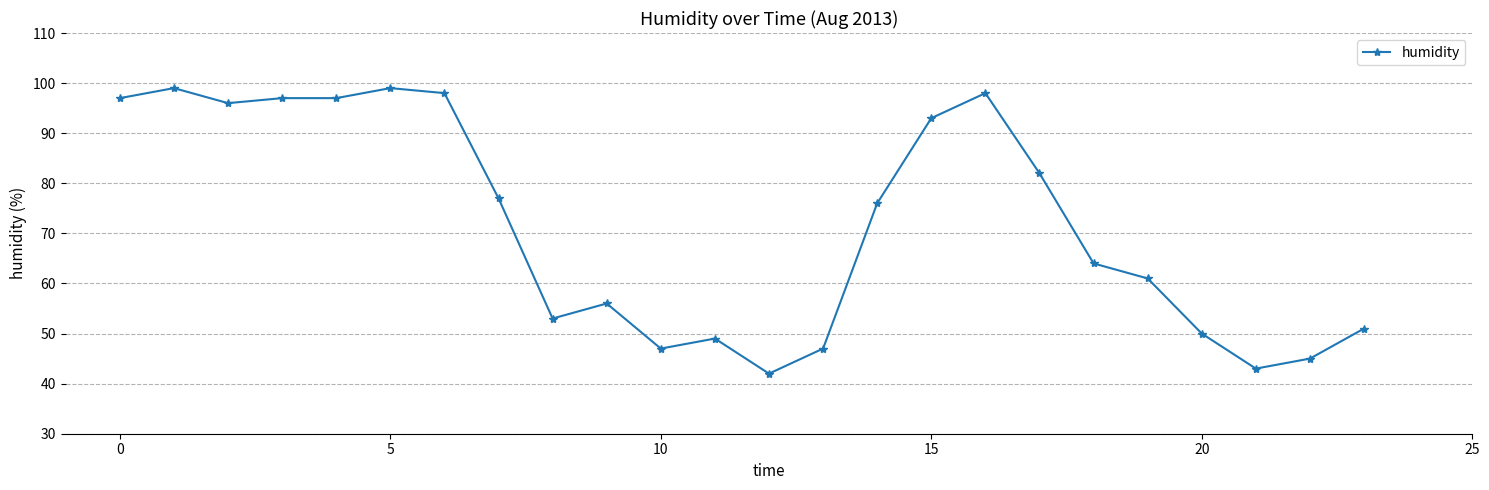

What is the value of the 3rd point from the left?

96